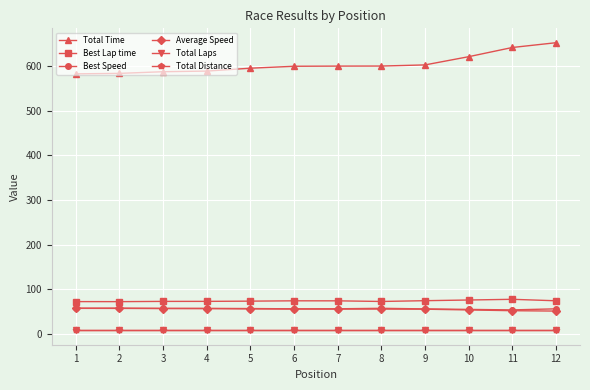

Which series changed the most between 5 and 12?

Total Time